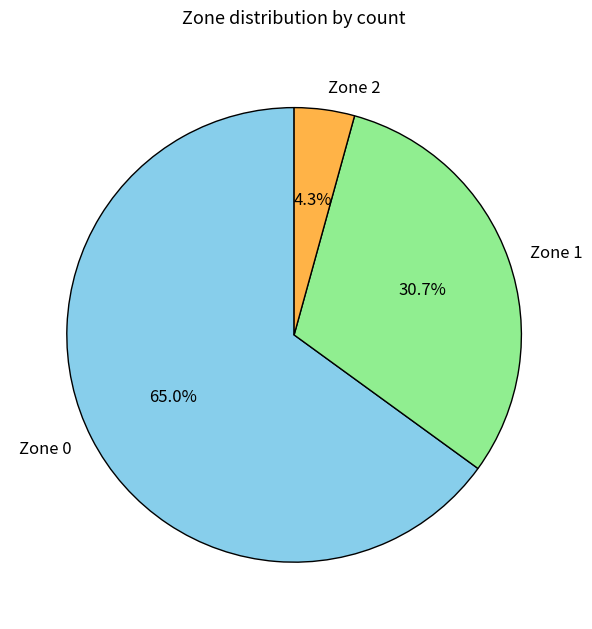

How many slices are in this pie chart?

3